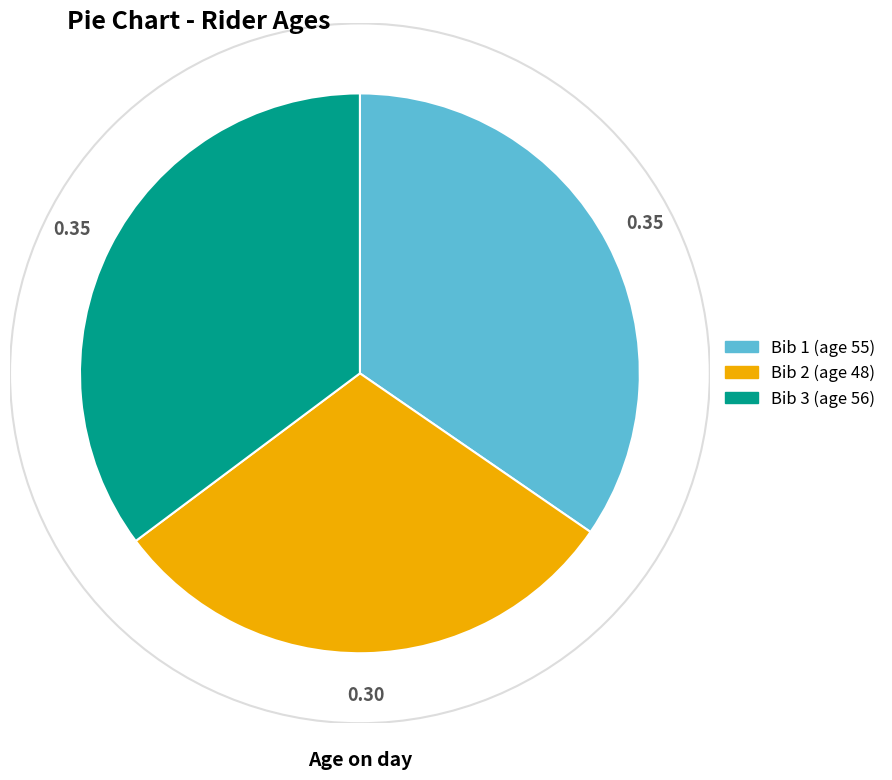

Is there a majority slice in this chart?

No